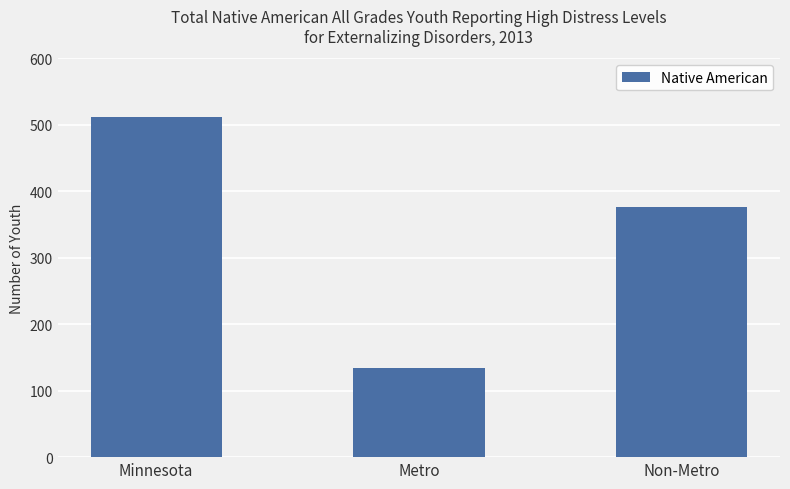

What is the sum of the values at Minnesota and Non-Metro?

888